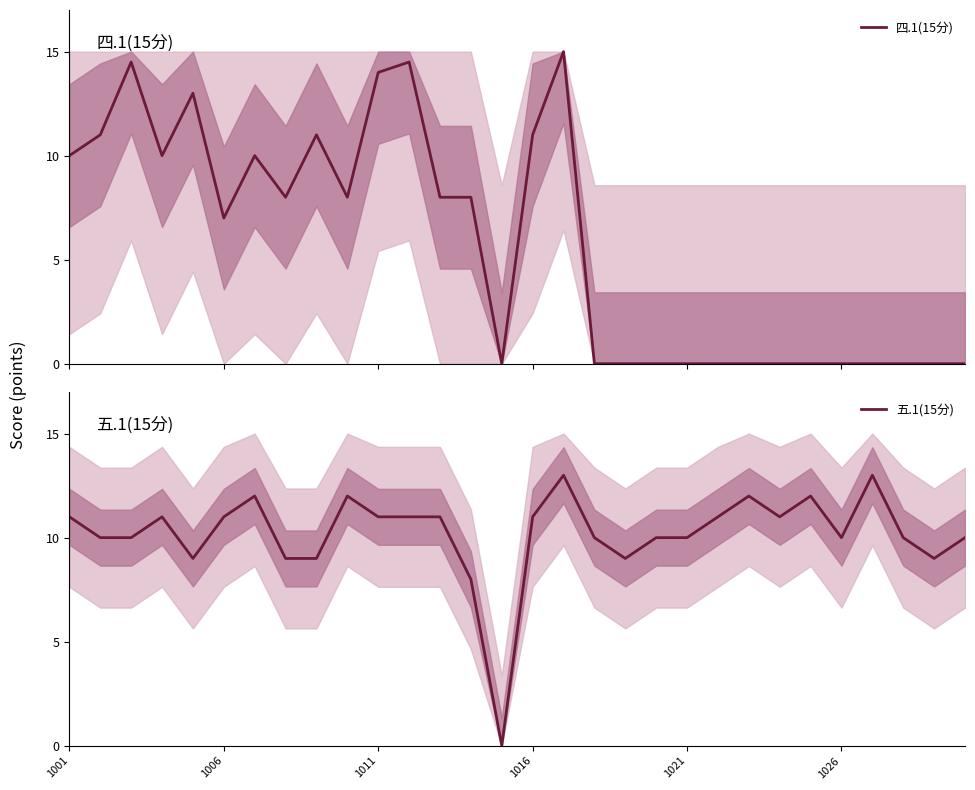

What is the maximum value for 五.1(15分)?

13